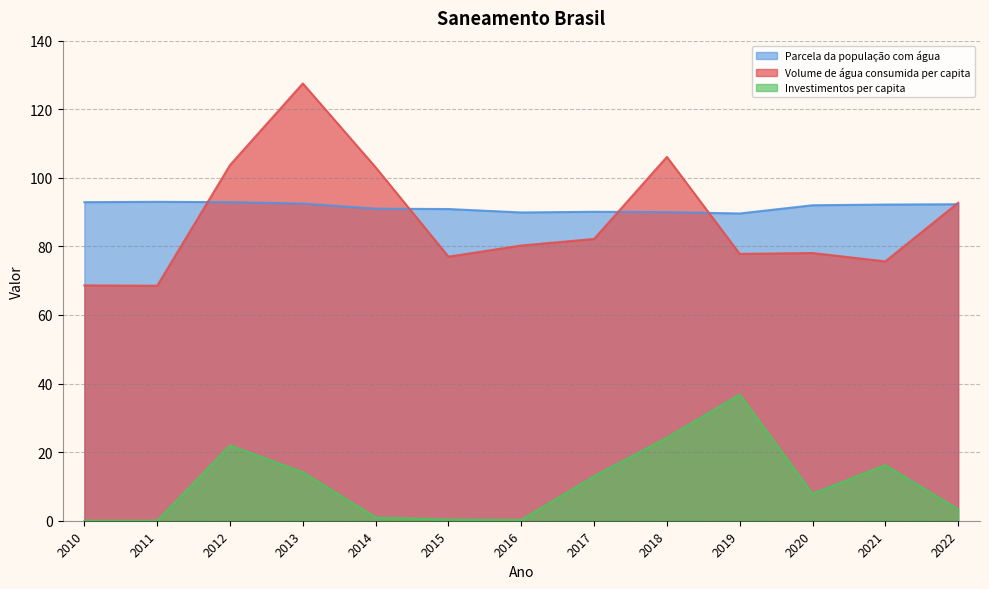

How many interior local peaks does the Parcela da população com água series have?

2